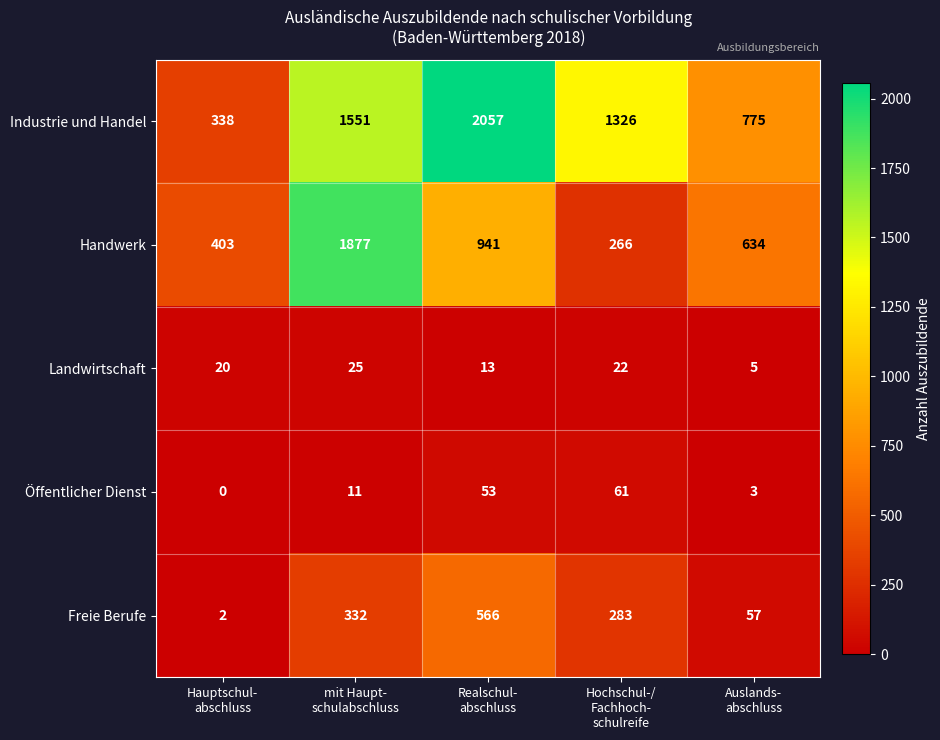

What is the sum of all Handwerk values?

4121